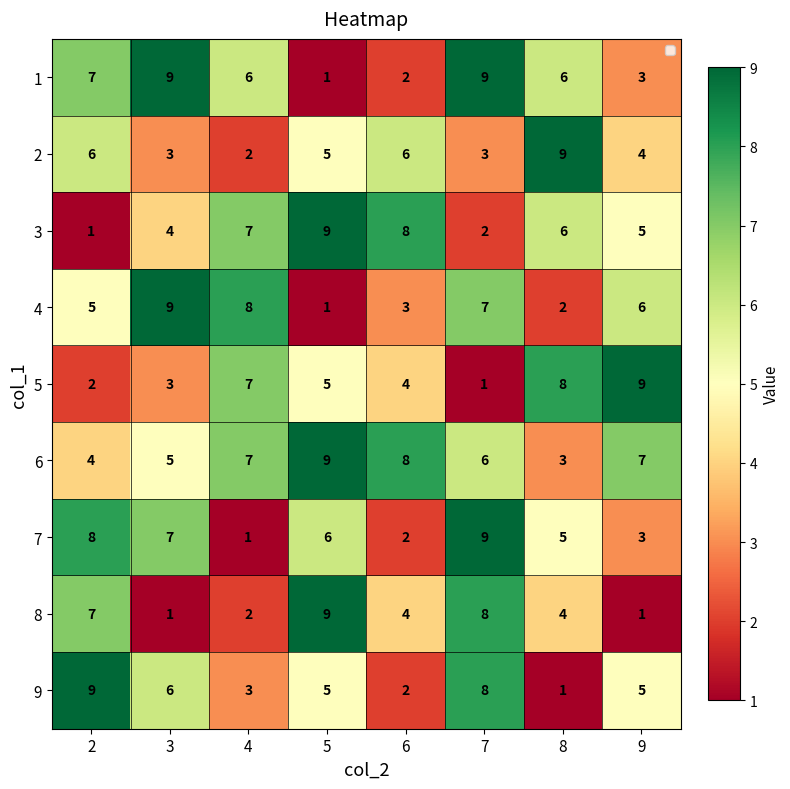

Which category has the lowest value in the 4 series?

5